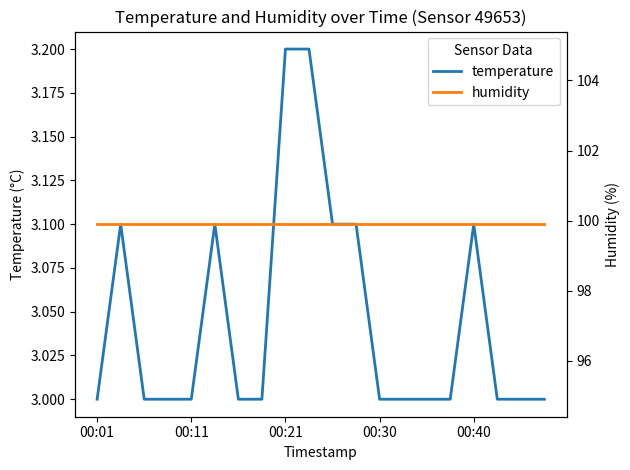

How many interior local peaks does the temperature series have?

3